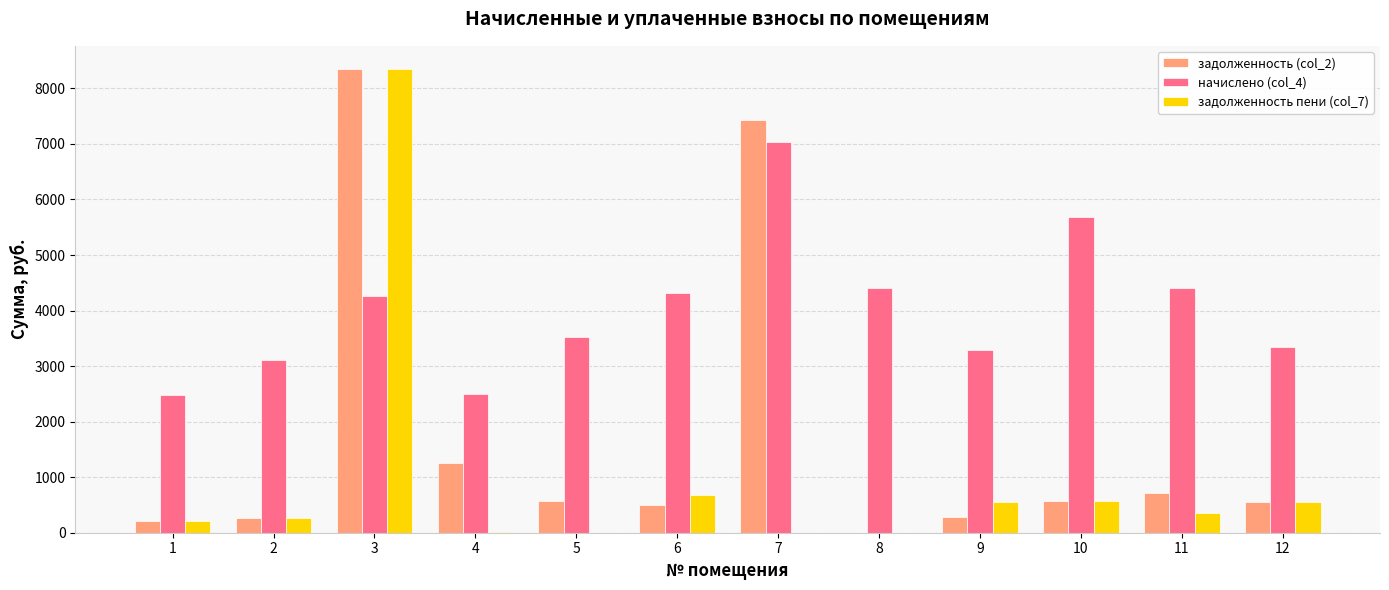

How many groups of bars are there?

12